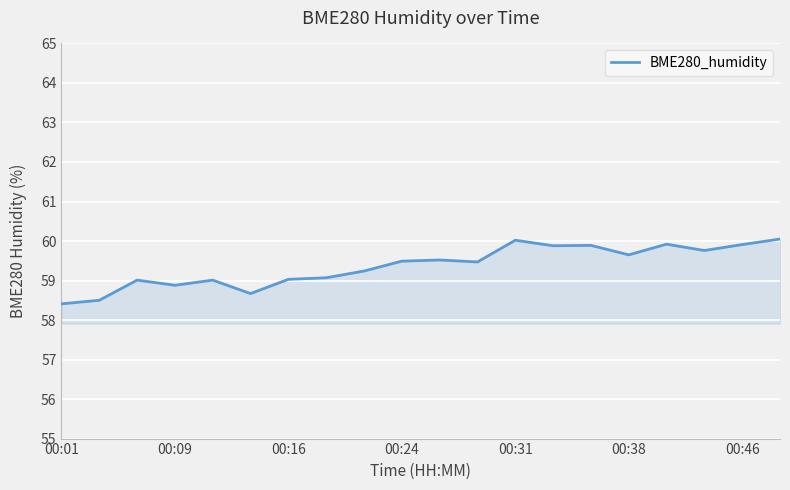

What is the change in value from 00:16 to 00:38?

+0.6